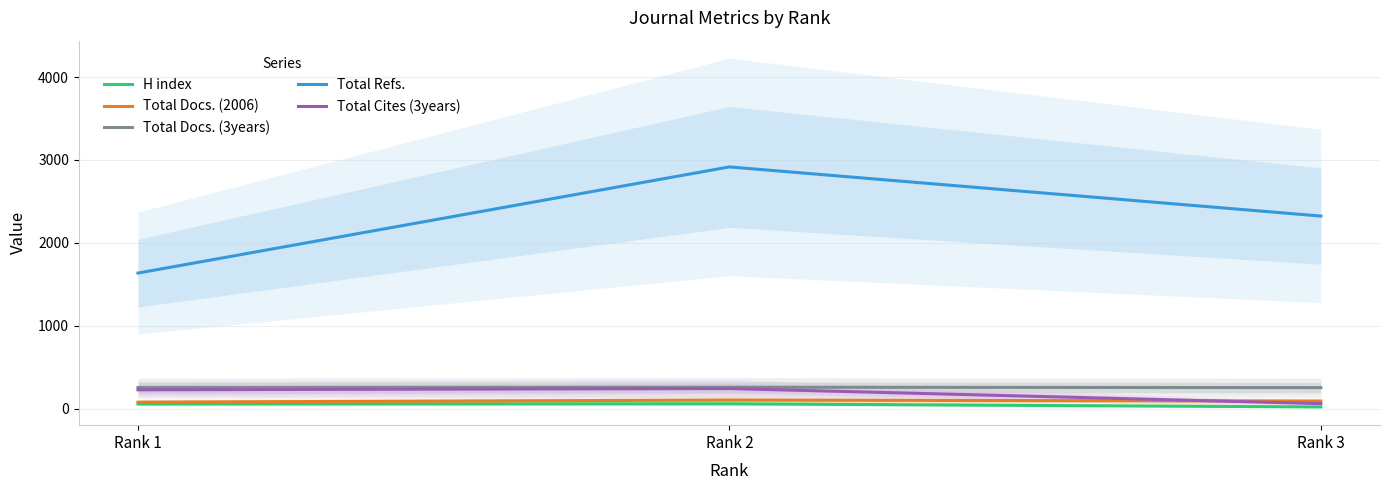

Count the number of data series in this chart.

5